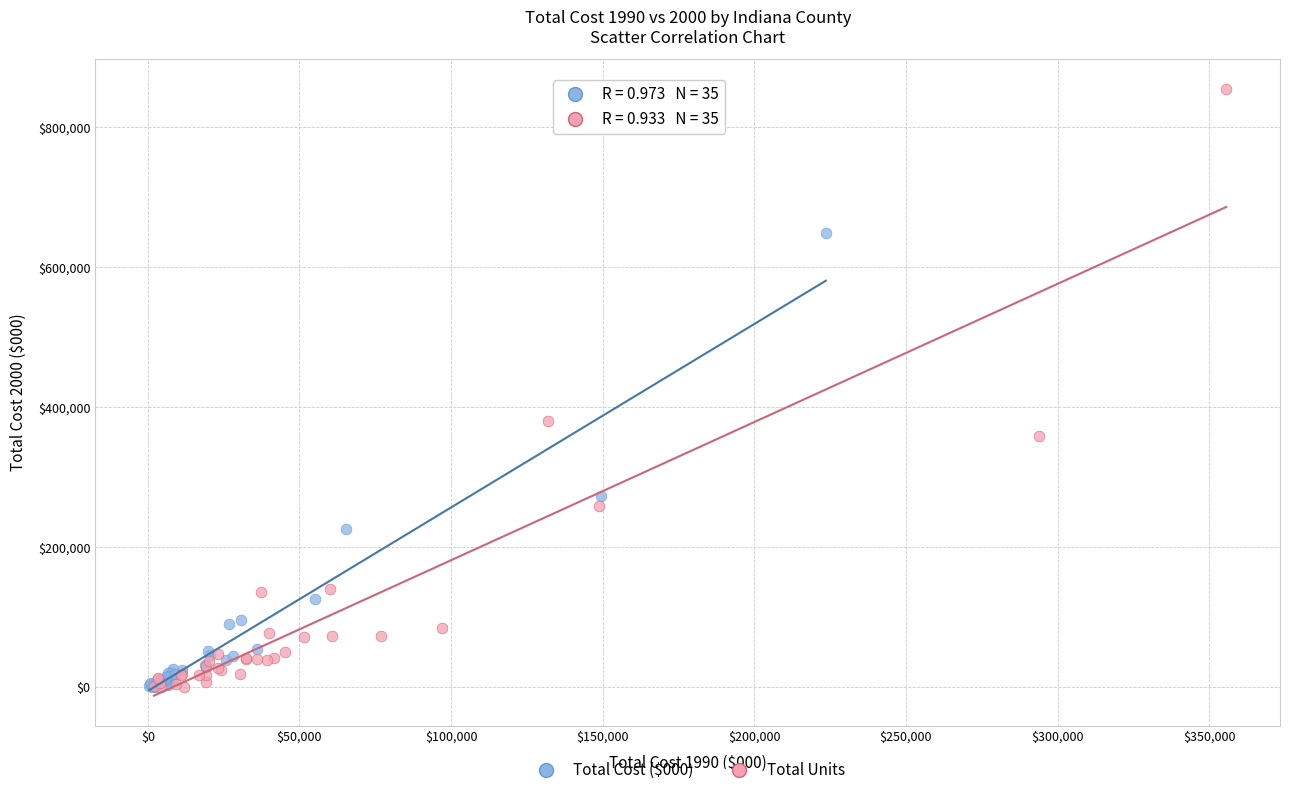

Which series has the largest Y range (max minus min)?

Total Units